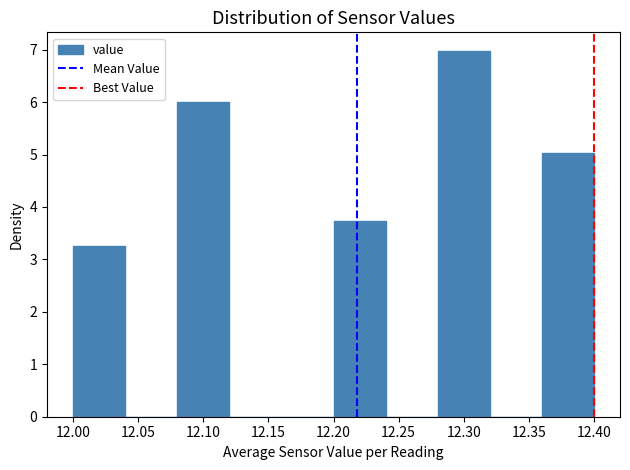

Reading left to right, list every bar in this chart as the range it spans on the x-axis followed by its height. The values are not printed on the chart, so give them approximately, as read against the axis.

12.00 to 12.04: 3.2
12.04 to 12.08: 0
12.08 to 12.12: 6.0
12.12 to 12.16: 0
12.16 to 12.20: 0
12.20 to 12.24: 3.7
12.24 to 12.28: 0
12.28 to 12.32: 7.0
12.32 to 12.36: 0
12.36 to 12.40: 5.0